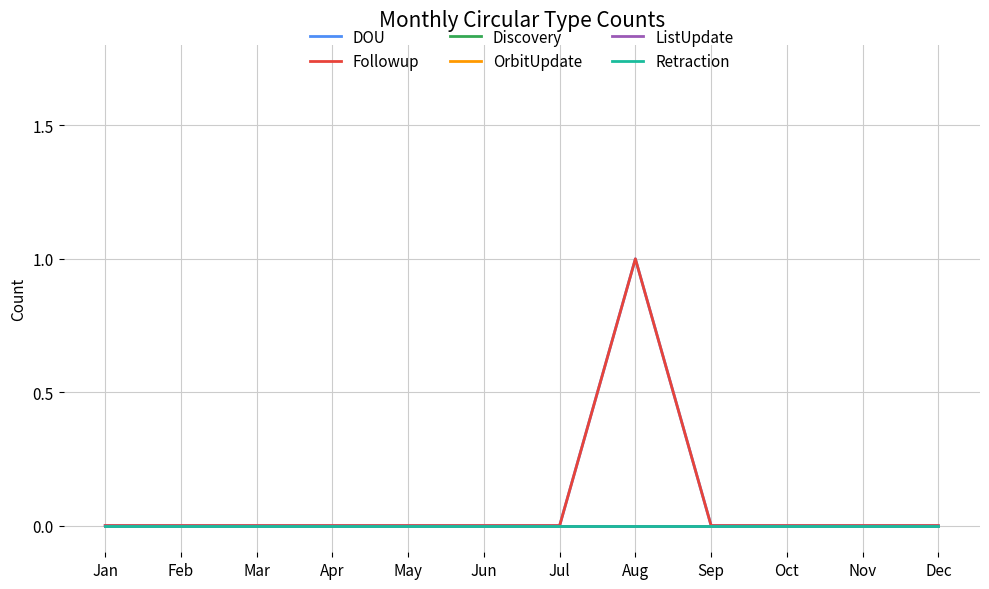

Reading left to right, list all the values displayed in this chart.

DOU: Jan=0	Feb=0	Mar=0	Apr=0	May=0	Jun=0	Jul=0	Aug=1	Sep=0	Oct=0	Nov=0	Dec=0
Followup: Jan=0	Feb=0	Mar=0	Apr=0	May=0	Jun=0	Jul=0	Aug=1	Sep=0	Oct=0	Nov=0	Dec=0
Discovery: Jan=0	Feb=0	Mar=0	Apr=0	May=0	Jun=0	Jul=0	Aug=0	Sep=0	Oct=0	Nov=0	Dec=0
OrbitUpdate: Jan=0	Feb=0	Mar=0	Apr=0	May=0	Jun=0	Jul=0	Aug=0	Sep=0	Oct=0	Nov=0	Dec=0
ListUpdate: Jan=0	Feb=0	Mar=0	Apr=0	May=0	Jun=0	Jul=0	Aug=0	Sep=0	Oct=0	Nov=0	Dec=0
Retraction: Jan=0	Feb=0	Mar=0	Apr=0	May=0	Jun=0	Jul=0	Aug=0	Sep=0	Oct=0	Nov=0	Dec=0